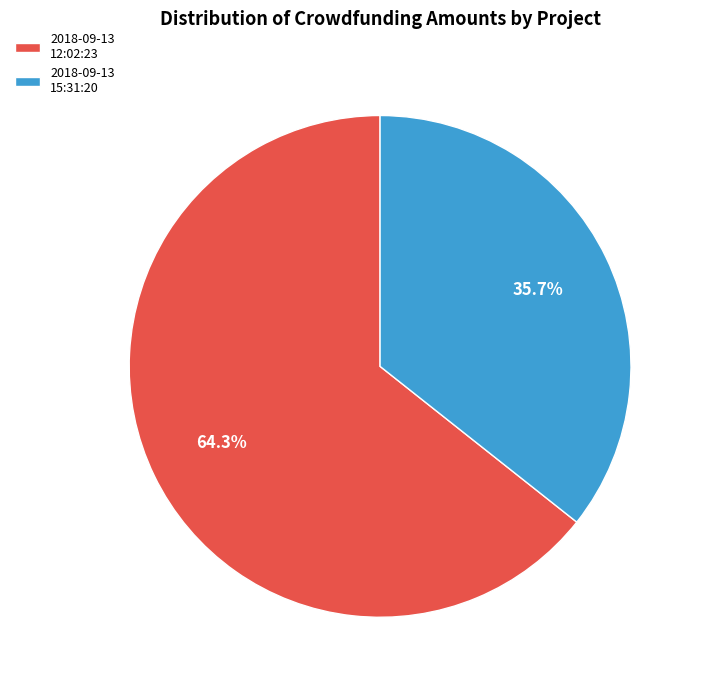

Which slice represents more than half of the pie?

2018-09-13 12:02:23